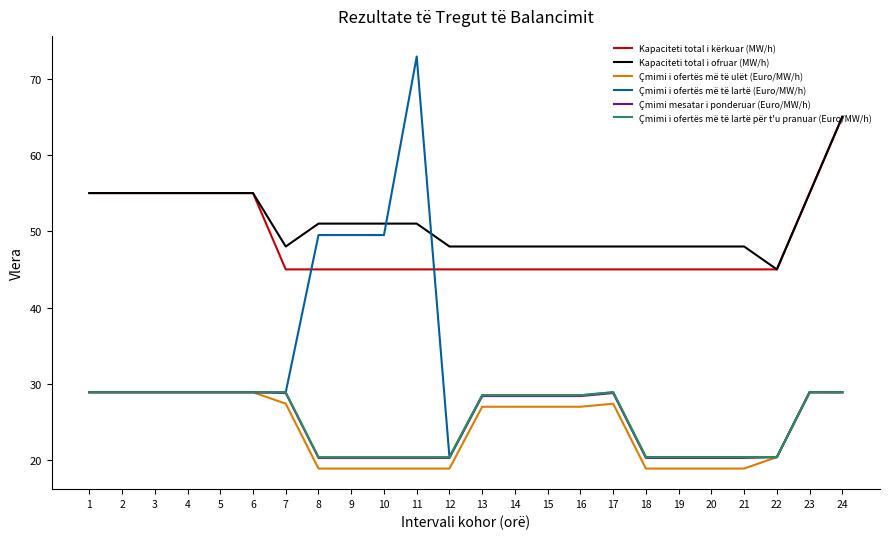

Which series has the widest spread of values?

Çmimi i ofertës më të lartë (Euro/MW/h)